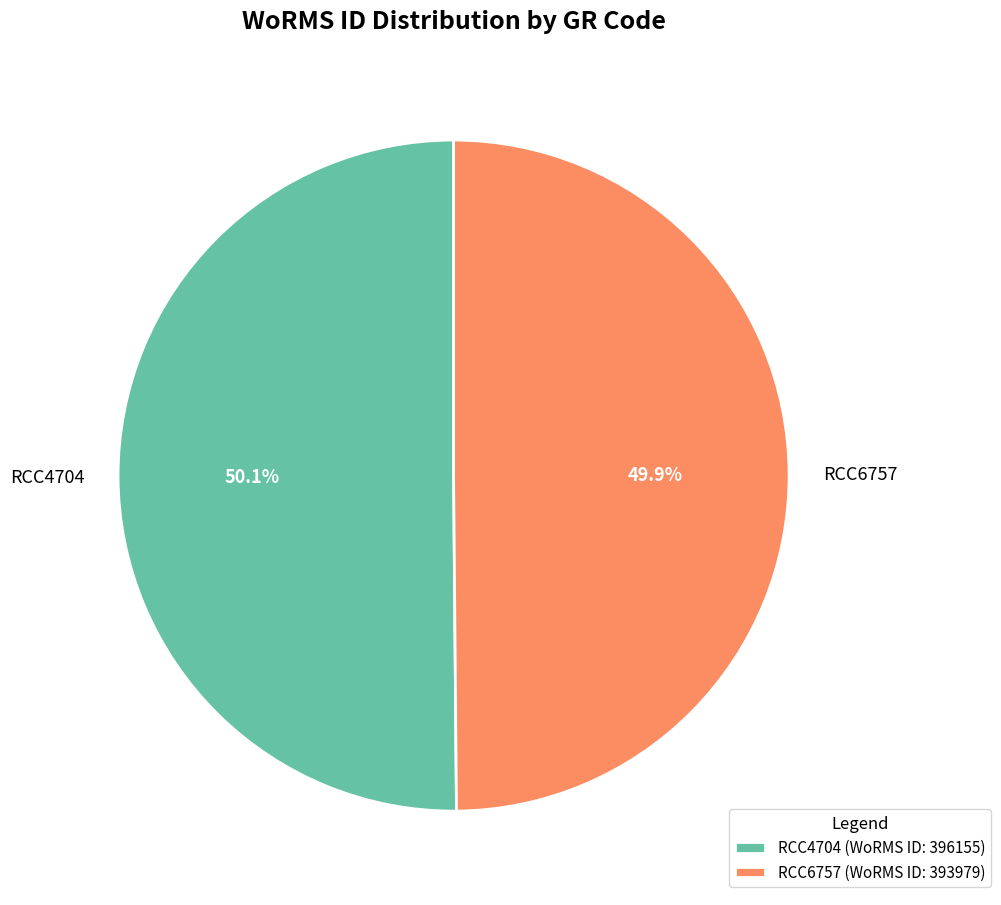

The RCC6757 slice represents 50% of the pie. True or false?

True